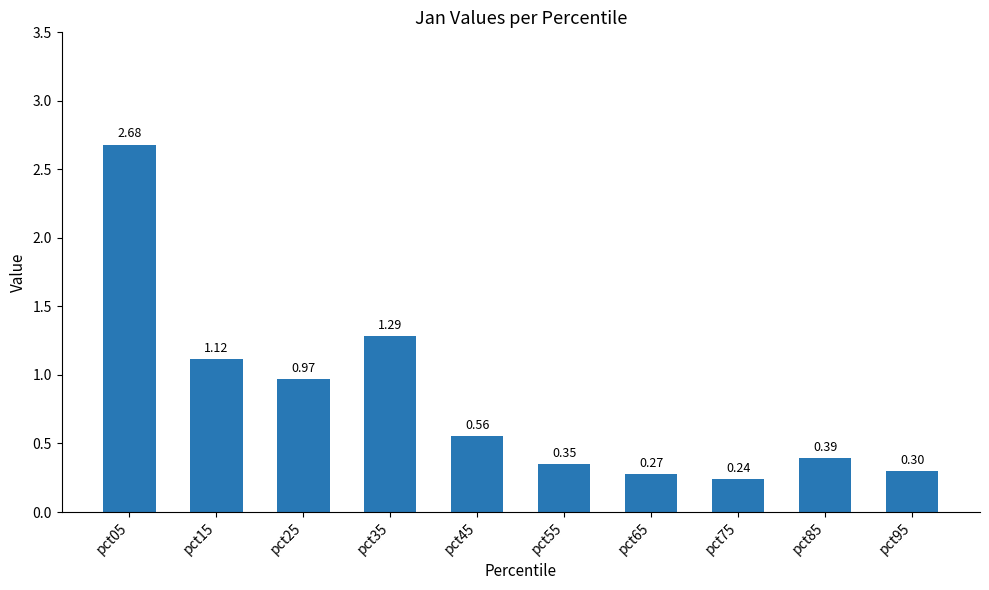

What is the sum of all values?

8.2